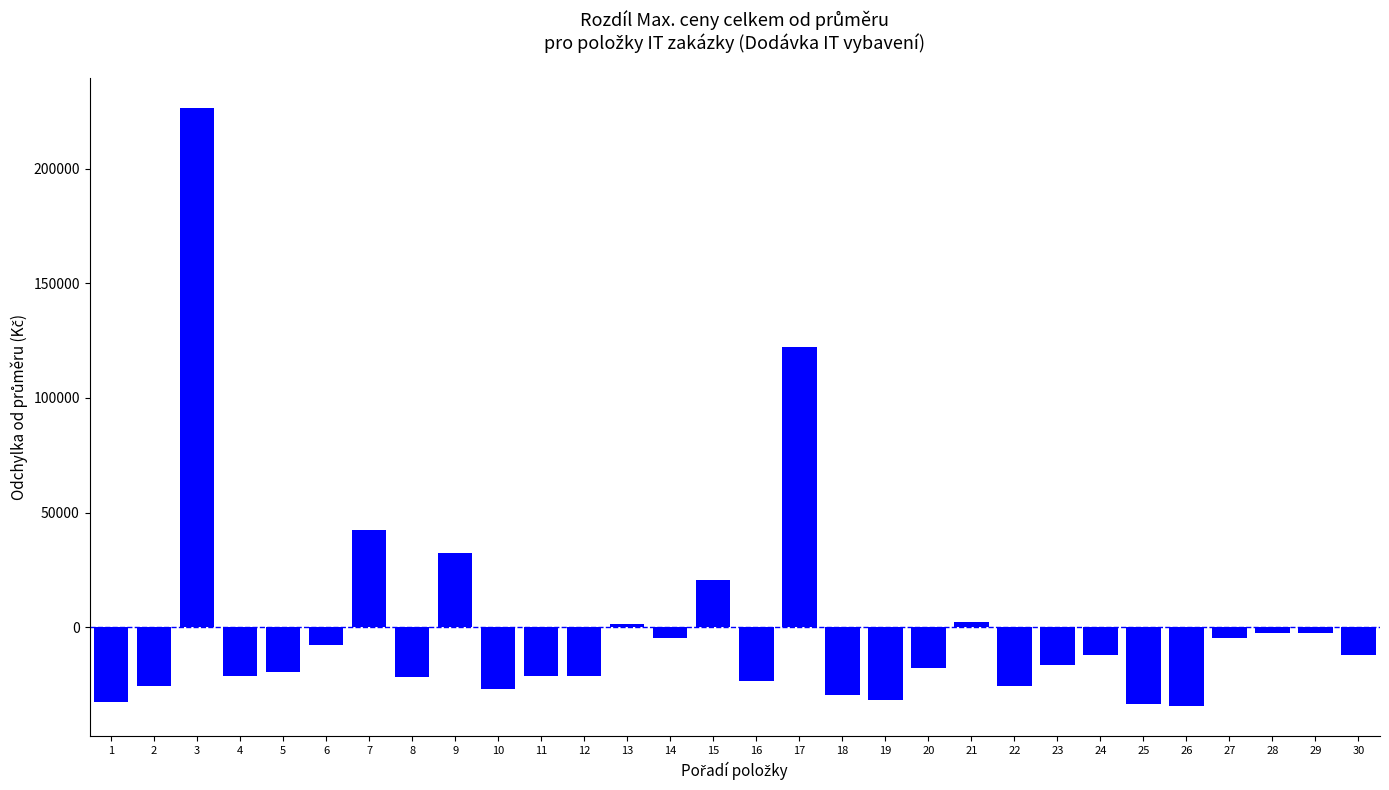

What is the greatest value displayed?

226443.5